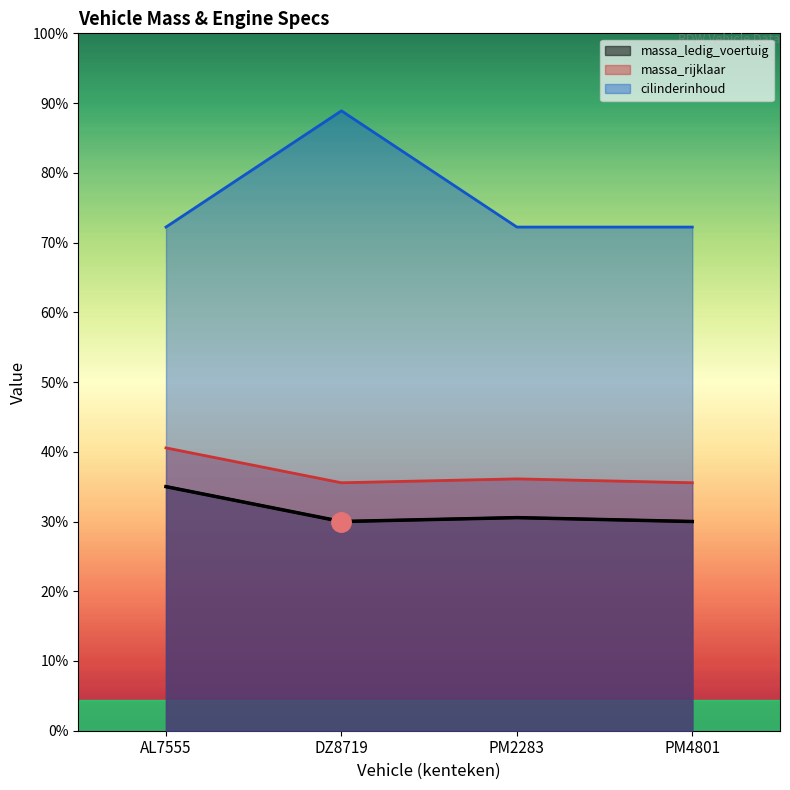

Count the number of categories in the chart.

4